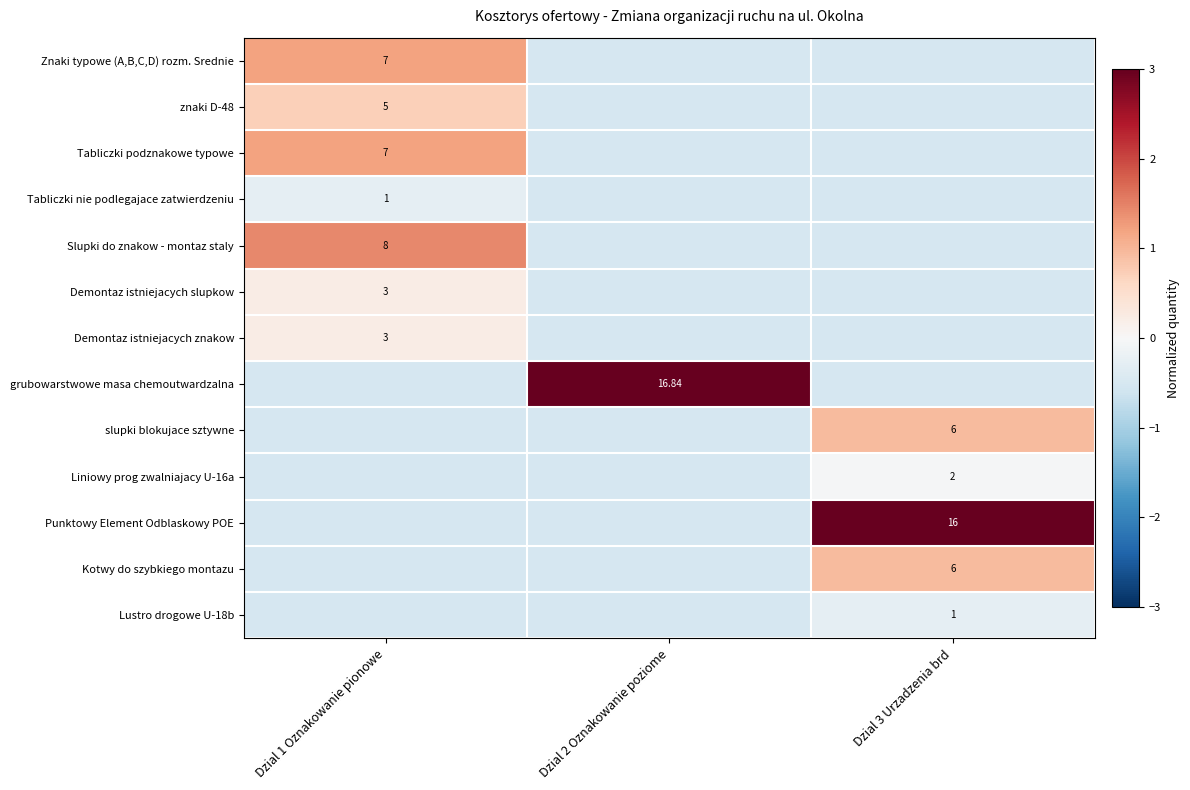

How many negative values does the Slupki do znakow - montaz staly series have?

2